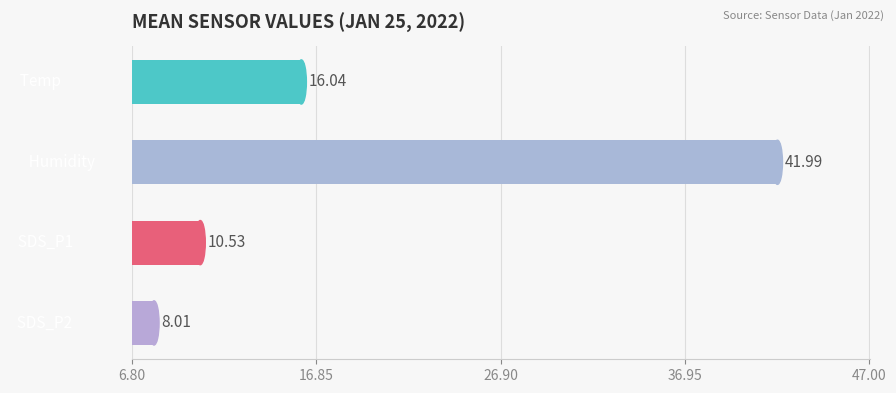

What is the difference between the maximum and minimum values?

34.0